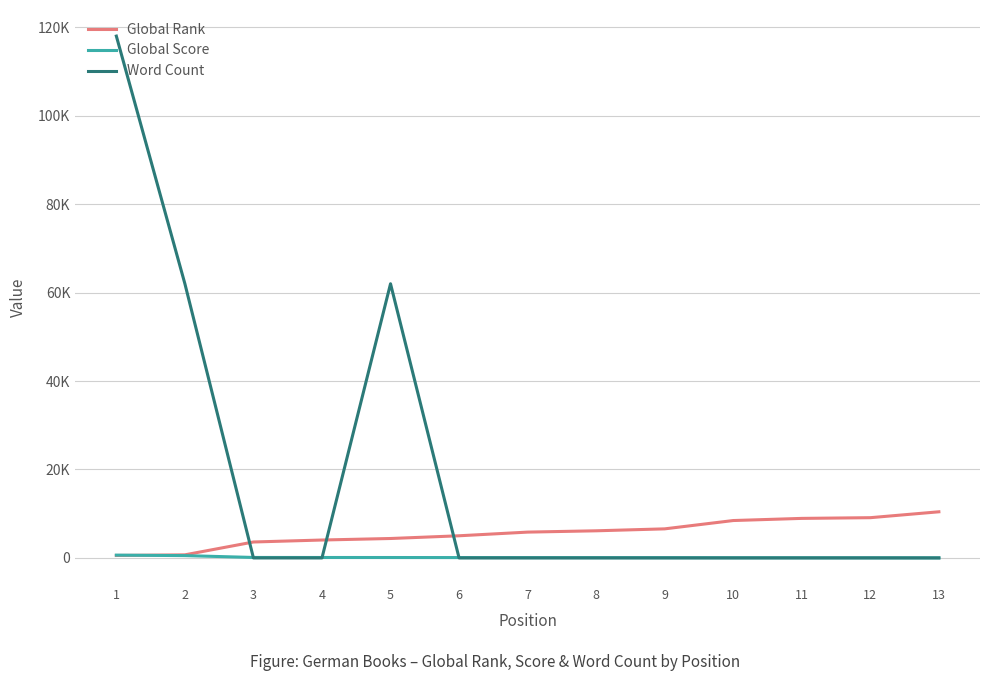

What are all the series names shown in the legend?

Global Rank, Global Score, Word Count